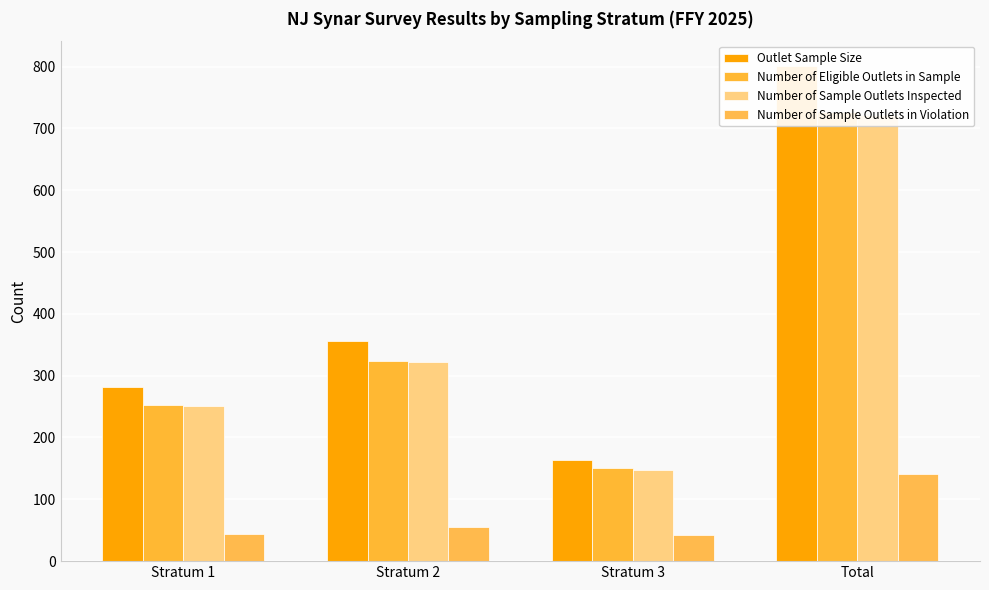

True or false: Outlet Sample Size has a value of 801 at Total.

True